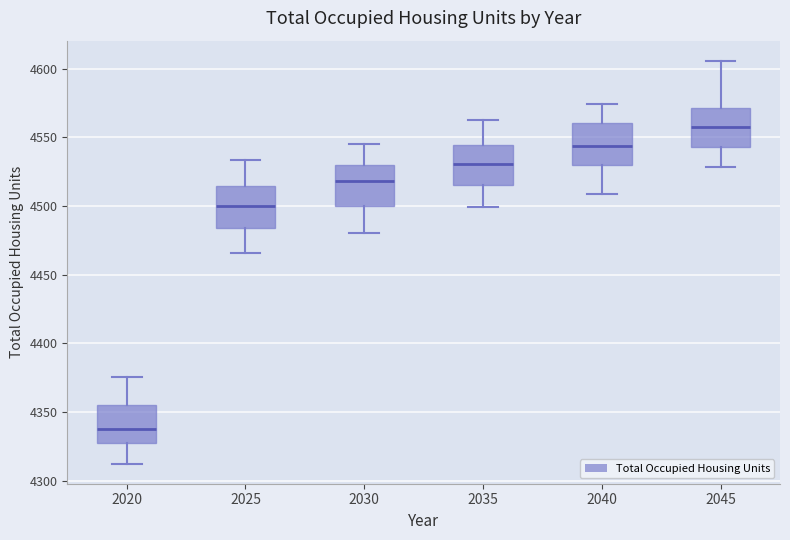

Reading left to right, transcribe this box plot: for each box, give where its median line is, the range the box spans, and where its two whiskers end, as read against the y-axis. The values are not printed on the chart, so give them approximately, as read against the axis.

2020: median 4340, box 4325 to 4355, whiskers 4310 to 4375
2025: median 4500, box 4485 to 4515, whiskers 4465 to 4535
2030: median 4520, box 4500 to 4530, whiskers 4480 to 4545
2035: median 4530, box 4515 to 4545, whiskers 4500 to 4560
2040: median 4545, box 4530 to 4560, whiskers 4510 to 4575
2045: median 4560, box 4545 to 4570, whiskers 4530 to 4605